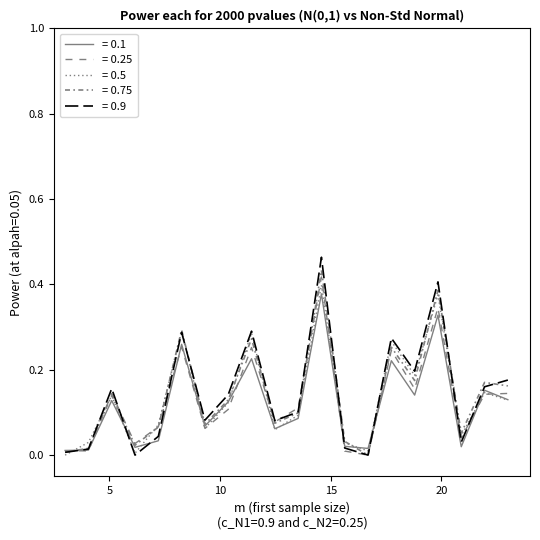

What is the average value of the = 0.25 series?

0.1